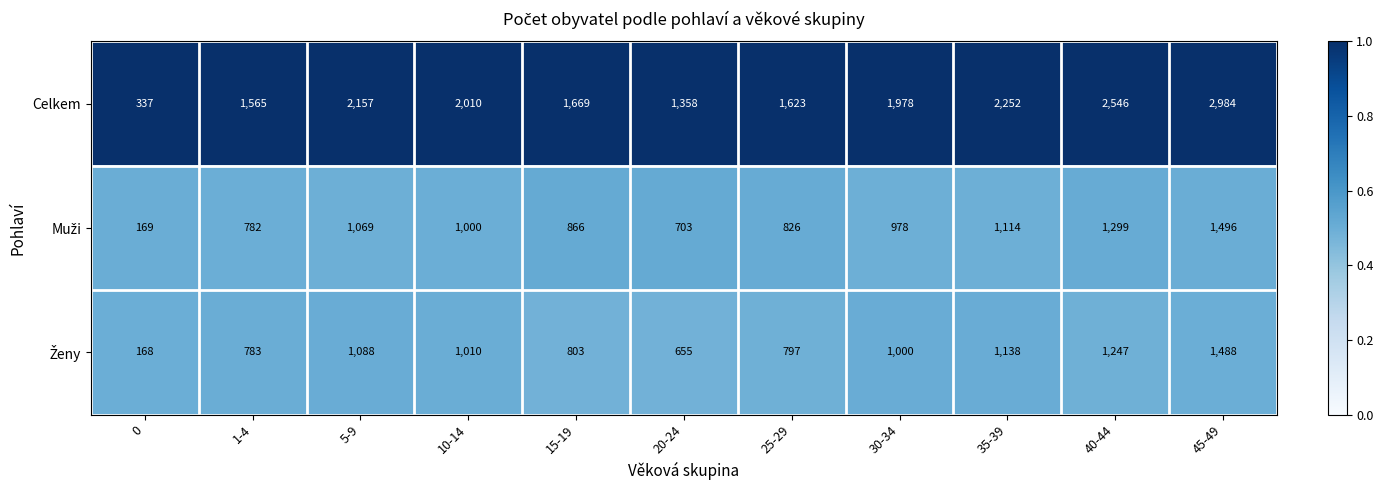

Rank the categories by Celkem value from lowest to highest.

0, 20-24, 1-4, 25-29, 15-19, 30-34, 10-14, 5-9, 35-39, 40-44, 45-49